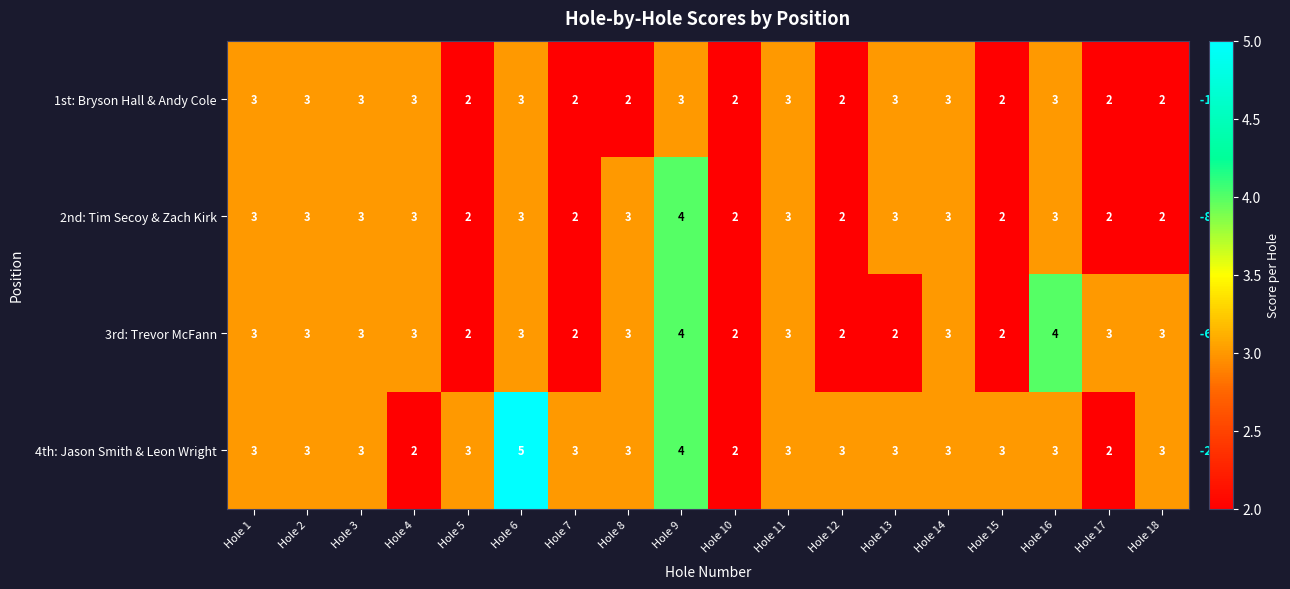

Count the 3rd: Trevor McFann values in the range 2 to 3.

16